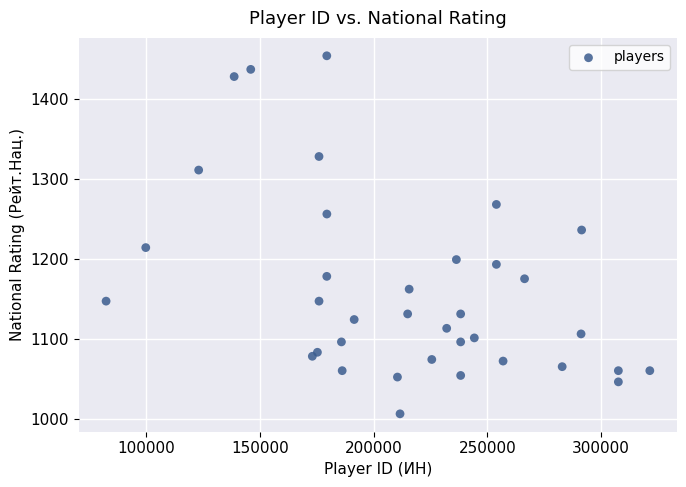

What is the range of Y values (max minus min)?

448